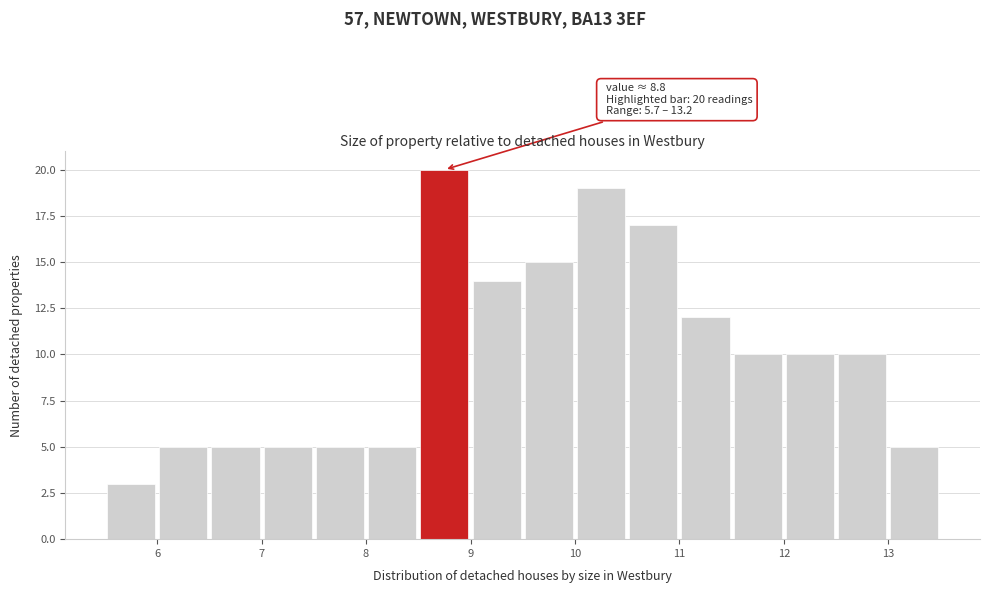

Over which range of the x-axis is the bar tallest?

8.5 to 9.0